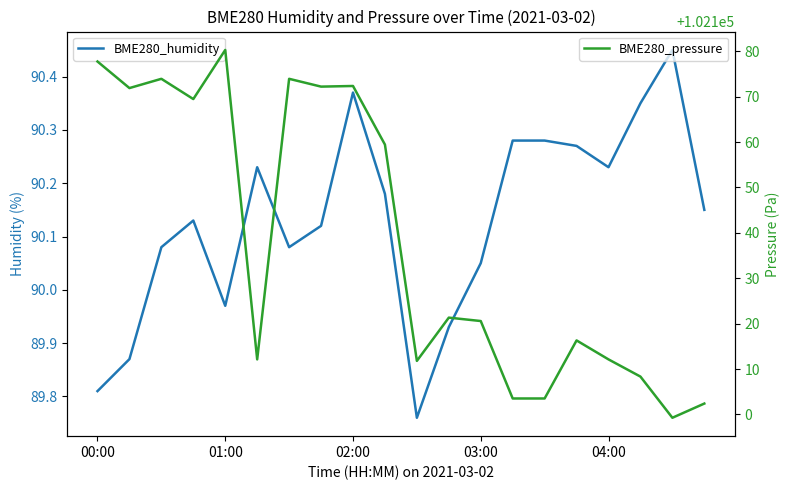

Which has a higher value, 13 or 16?

13